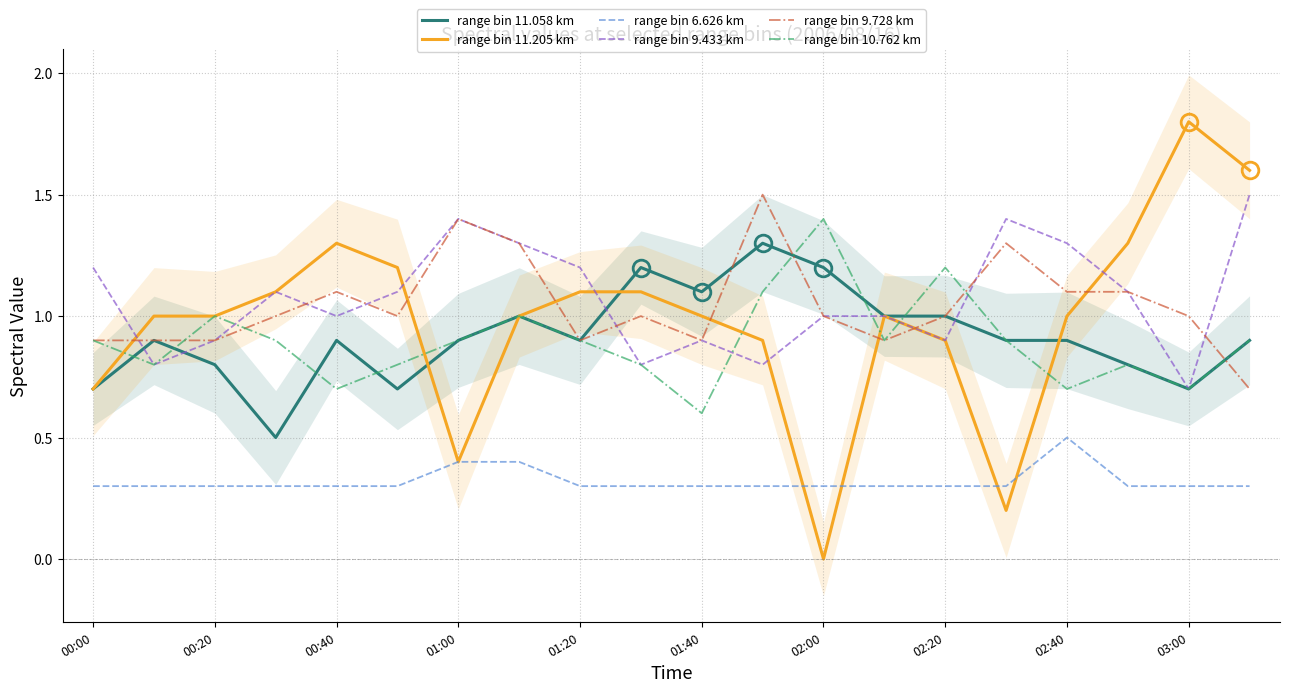

The range bin 9.433 km series shows 1.1 at 17. True or false?

True